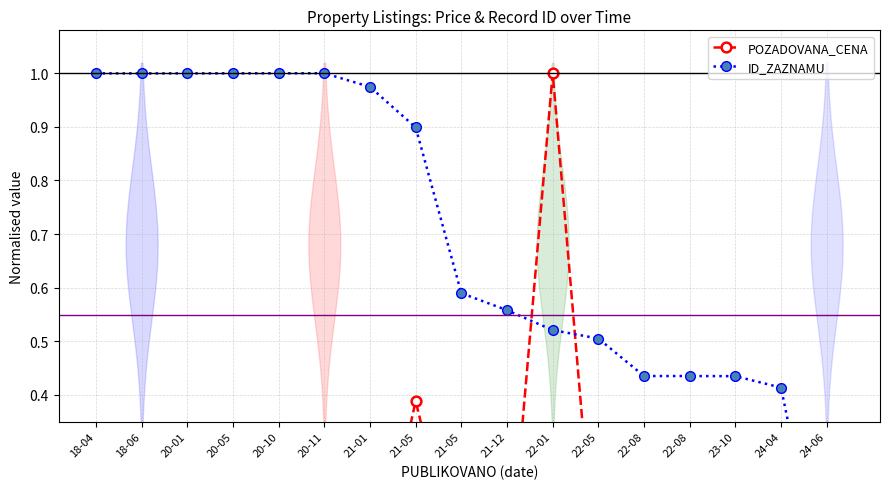

How many values in ID_ZAZNAMU are above zero?

16